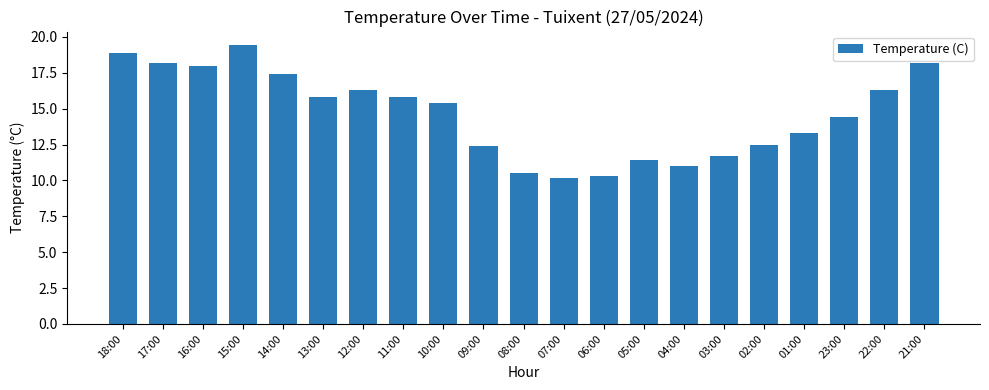

What position from the right is 04:00?

7